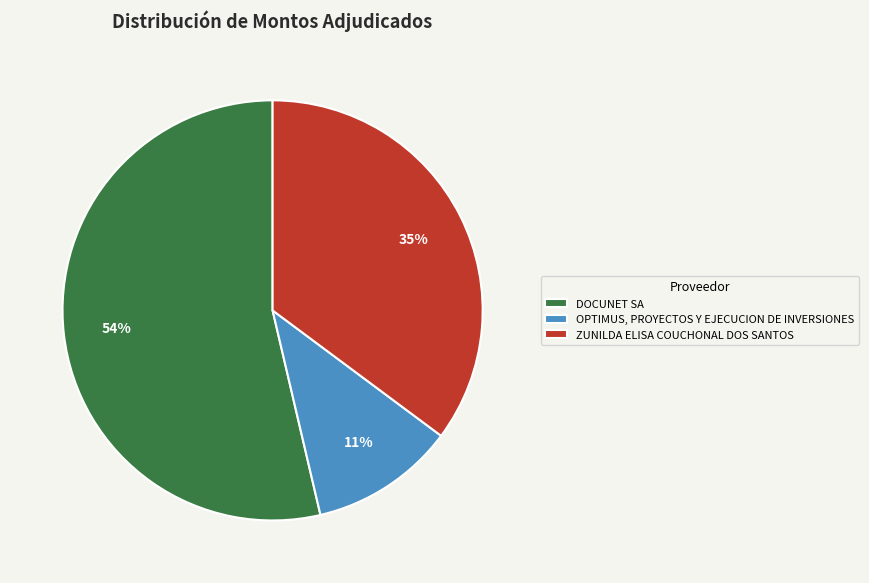

Which slice represents more than half of the pie?

DOCUNET SA